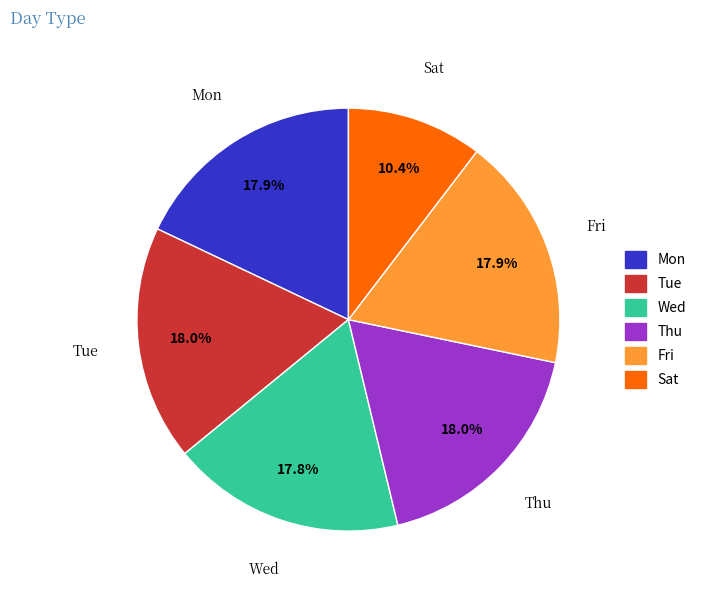

Does Mon represent more than half of the total?

No